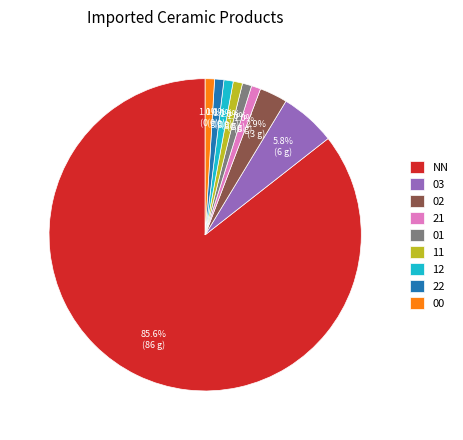

To the nearest percent, what portion does 12 represent?

1%